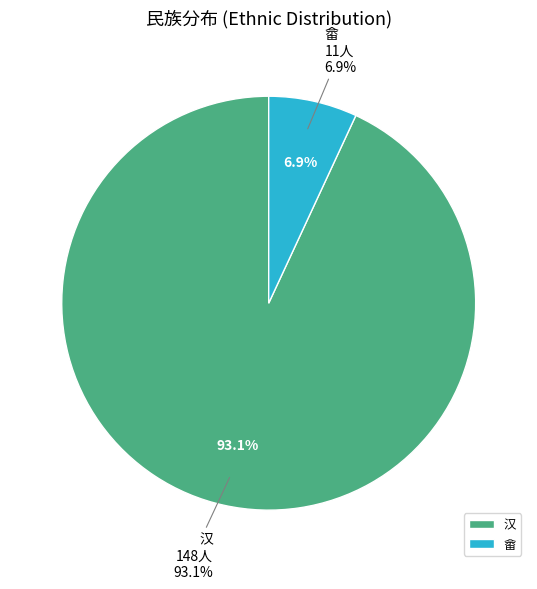

To the nearest percent, what is the average slice percentage?

50%